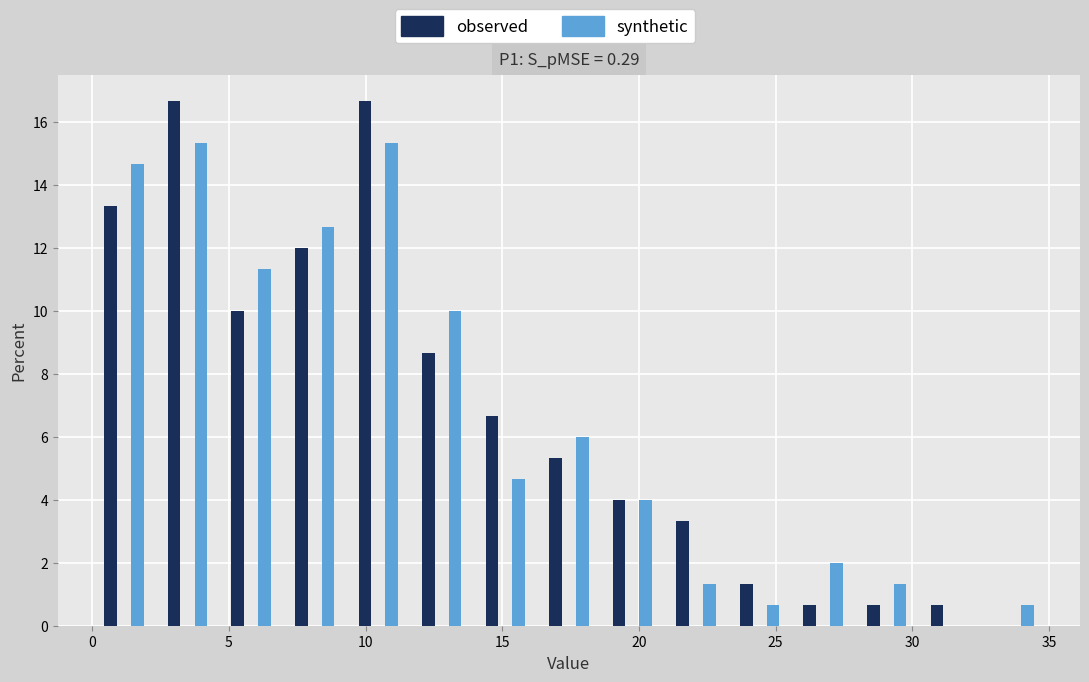

Reading left to right, list every range on the x-axis with the height of the bar of each series over it. Neither the bar edges nor the heights are printed on the chart, so give them approximately, as read against the axes.

0.0 to 2.5: observed=13.4	synthetic=14.6
2.5 to 4.5: observed=16.6	synthetic=15.4
4.5 to 7.0: observed=10.0	synthetic=11.4
7.0 to 9.5: observed=12.0	synthetic=12.6
9.5 to 11.5: observed=16.6	synthetic=15.4
11.5 to 14.0: observed=8.6	synthetic=10.0
14.0 to 16.5: observed=6.6	synthetic=4.6
16.5 to 18.5: observed=5.4	synthetic=6.0
18.5 to 21.0: observed=4.0	synthetic=4.0
21.0 to 23.5: observed=3.4	synthetic=1.4
23.5 to 25.5: observed=1.4	synthetic=0.6
25.5 to 28.0: observed=0.6	synthetic=2.0
28.0 to 30.0: observed=0.6	synthetic=1.4
30.0 to 32.5: observed=0.6	synthetic=0
32.5 to 35.0: observed=0	synthetic=0.6